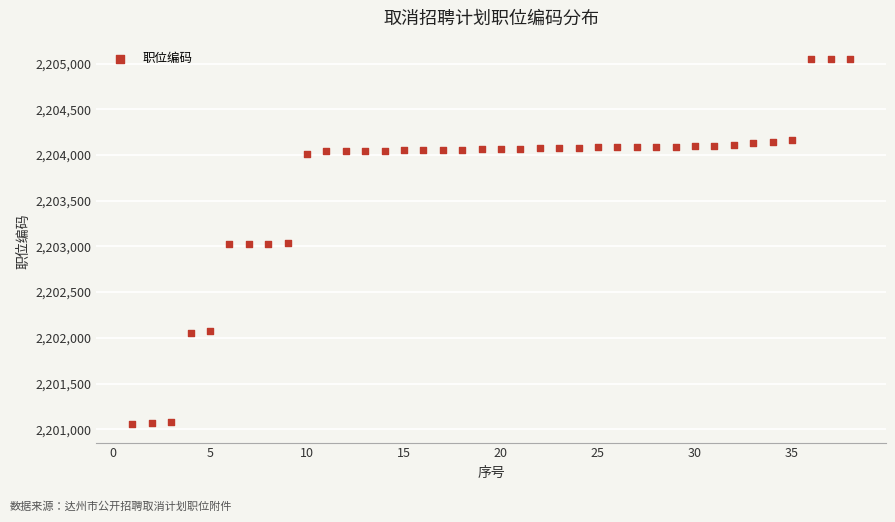

What is the range of Y values (max minus min)?

3997